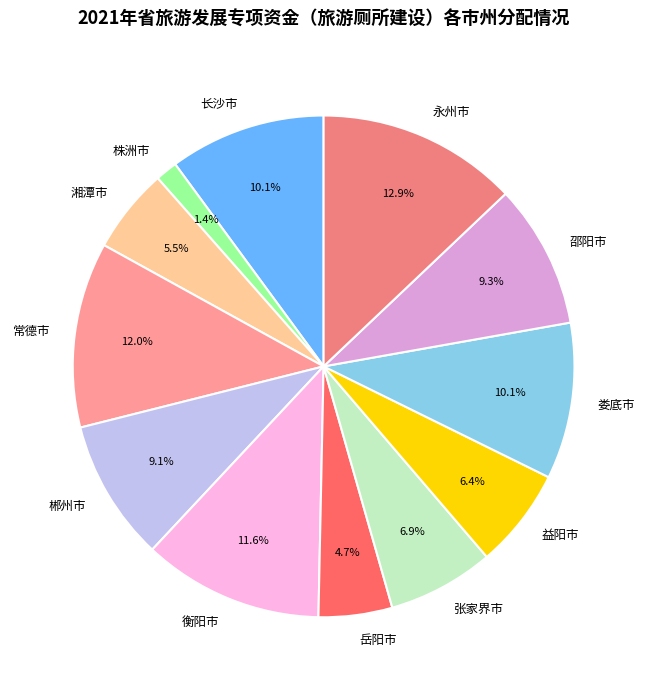

What is the ratio of the value at 郴州市 to the value at 湘潭市?

1.7